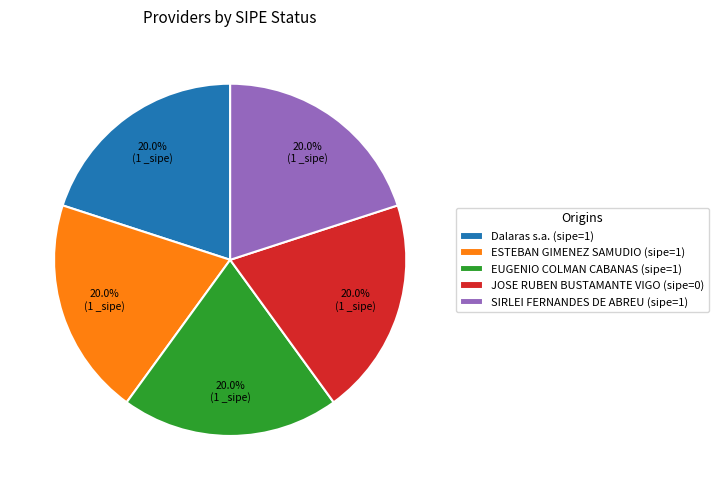

Combined, what portion of the pie is EUGENIO COLMAN CABANAS and Dalaras s.a.?

40.0%